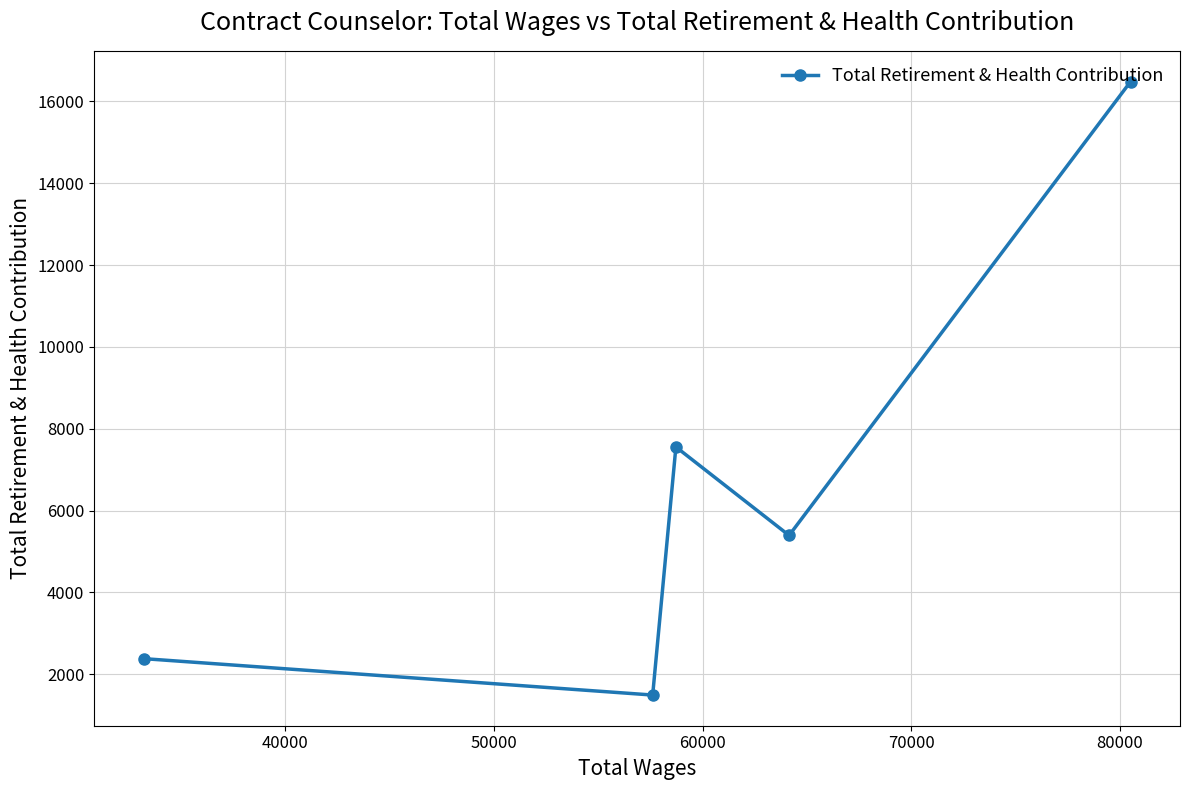

How many points are higher than both their immediate neighbors (excluding endpoints)?

1